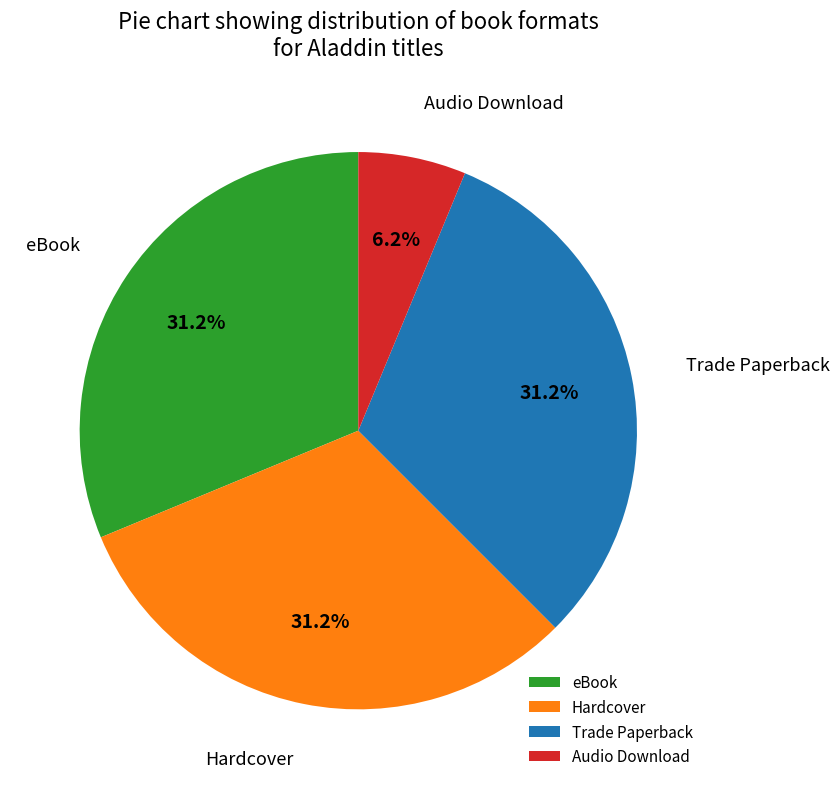

To the nearest percent, what is the difference between the Trade Paperback and Audio Download slice percentages?

25%